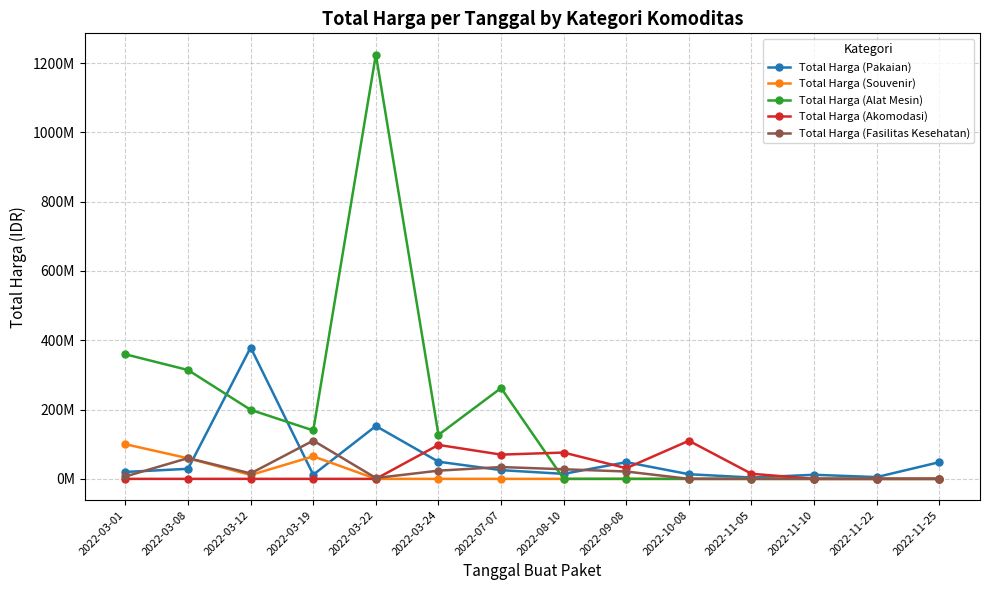

What are all the series names shown in the legend?

Total Harga (Pakaian), Total Harga (Souvenir), Total Harga (Alat Mesin), Total Harga (Akomodasi), Total Harga (Fasilitas Kesehatan)